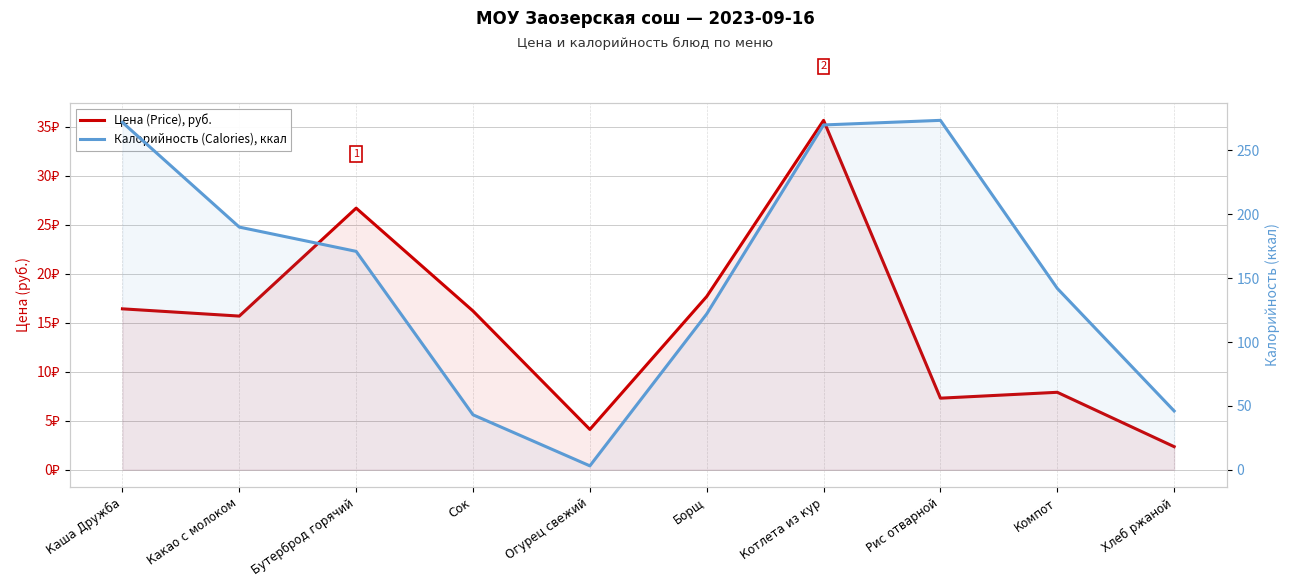

Reading left to right, list all the values displayed in this chart.

Цена (Price), руб.: 16.4	15.7	26.7	16.2	4.1	17.7	35.7	7.3	7.9	2.4
Калорийность (Calories), ккал: 272.0	190.0	171.0	43.0	3.0	122.0	270.0	273.6	142.0	46.0